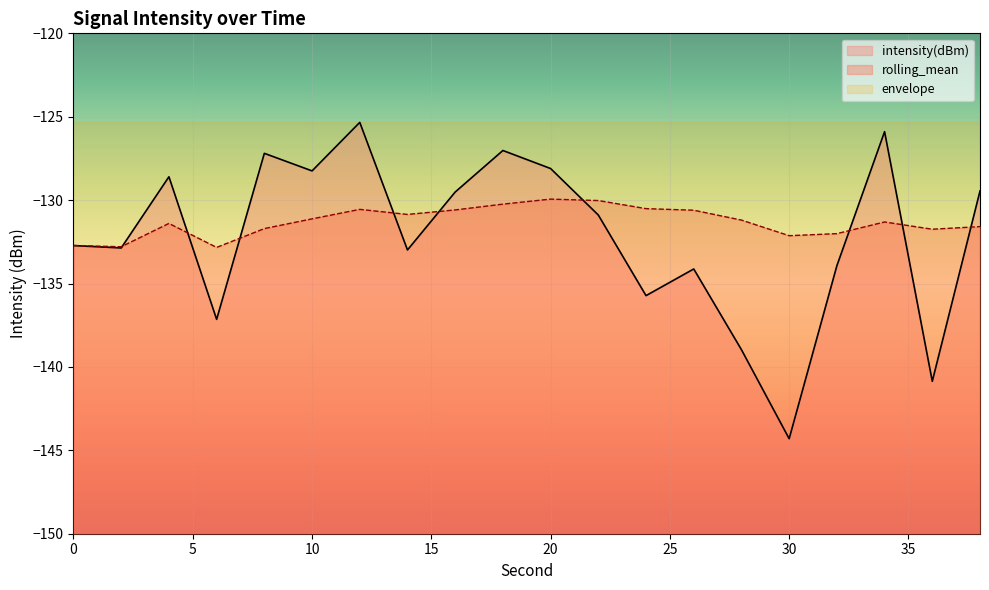

Which label corresponds to the smallest value in the chart?

30